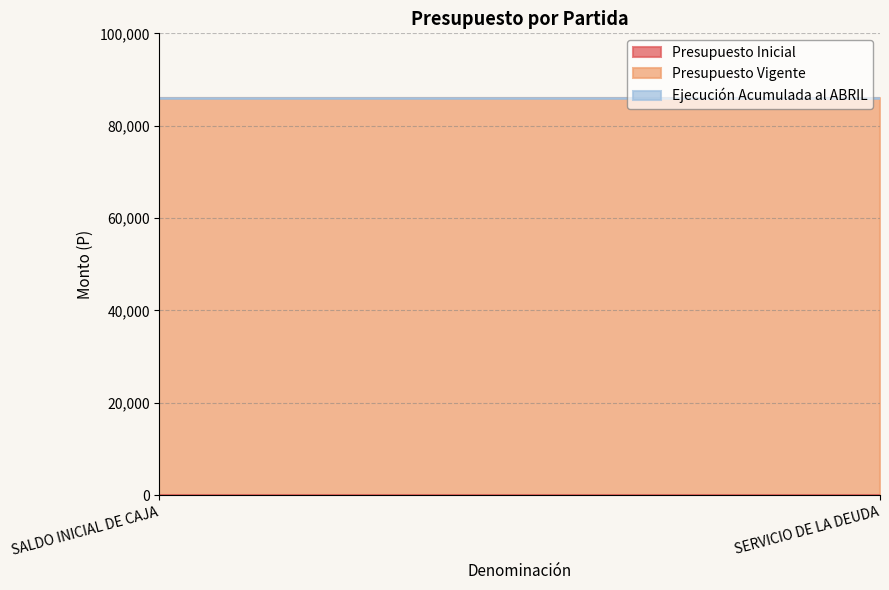

What position from the right is SALDO INICIAL DE CAJA?

2